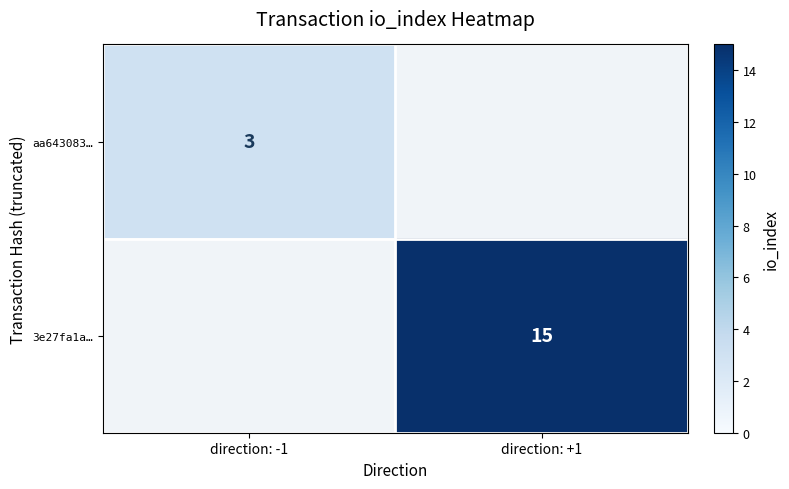

The value of 3e27fa1a… at direction: +1 is 24. True or false?

False